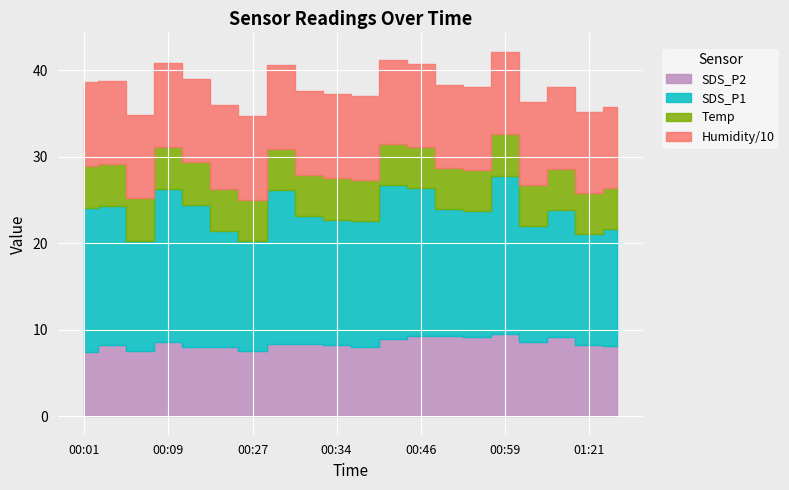

What is the label of the 1st point from the right?

01:23